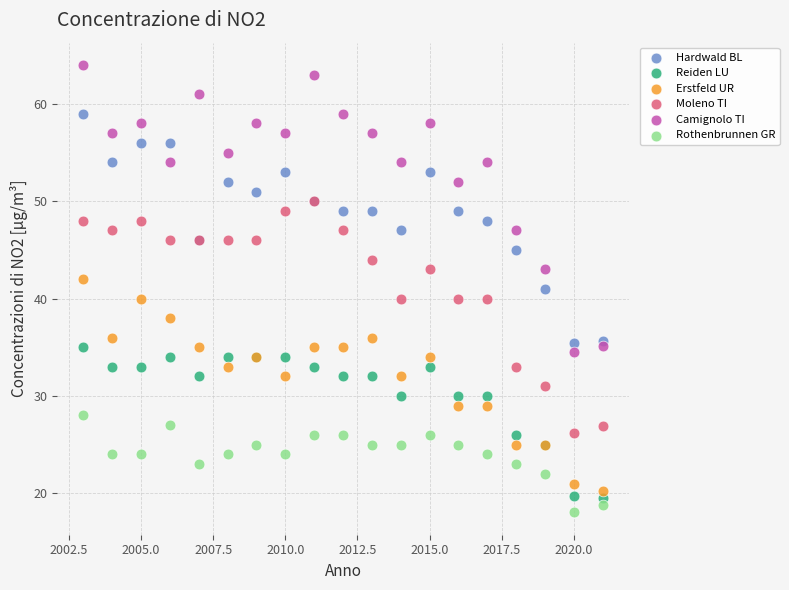

What are all the series names shown in the legend?

Hardwald BL, Reiden LU, Erstfeld UR, Moleno TI, Camignolo TI, Rothenbrunnen GR